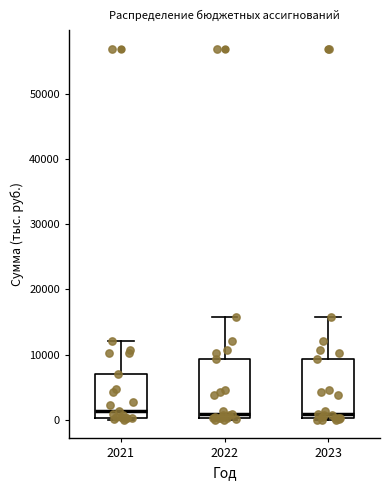

Reading left to right, read every box against the y-axis: the position of its median line, the range the box covers, and the ends of its whiskers. The values are not printed on the chart, so give them approximately, as read against the axis.

2021: median 1000, box 0 to 7000, whiskers 0 (just below the box's lower edge) to 12000
2022: median 1000, box 0 to 9000, whiskers 0 to 16000
2023: median 1000, box 0 to 9000, whiskers 0 to 16000